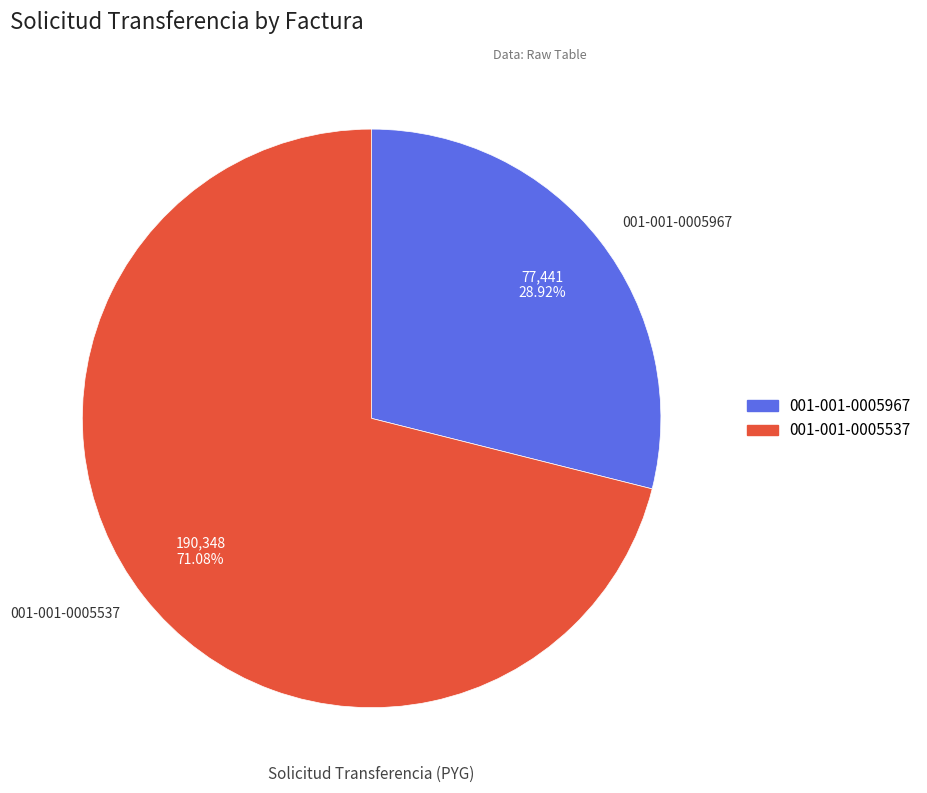

To the nearest percent, what is the combined percentage of 001-001-0005967 and 001-001-0005537?

100%